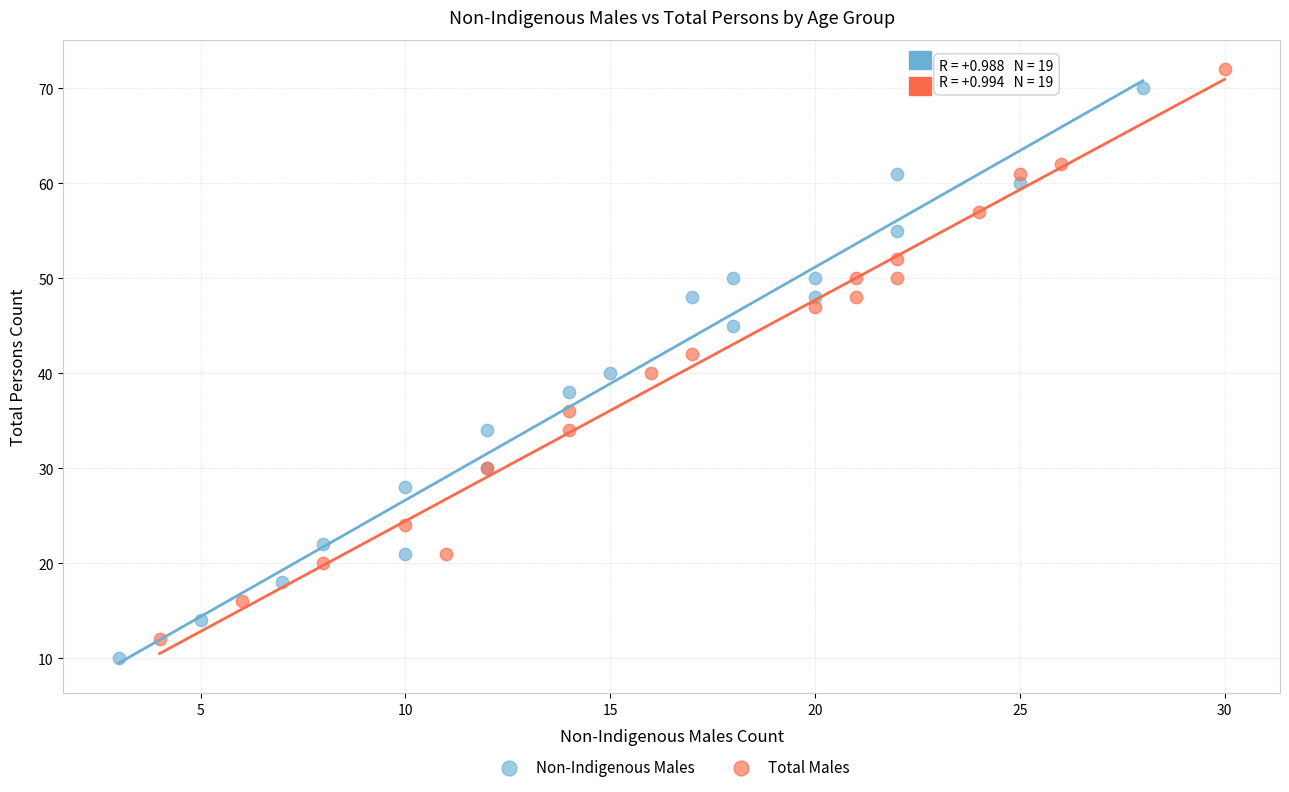

Which series contains the highest Y value?

Total Males